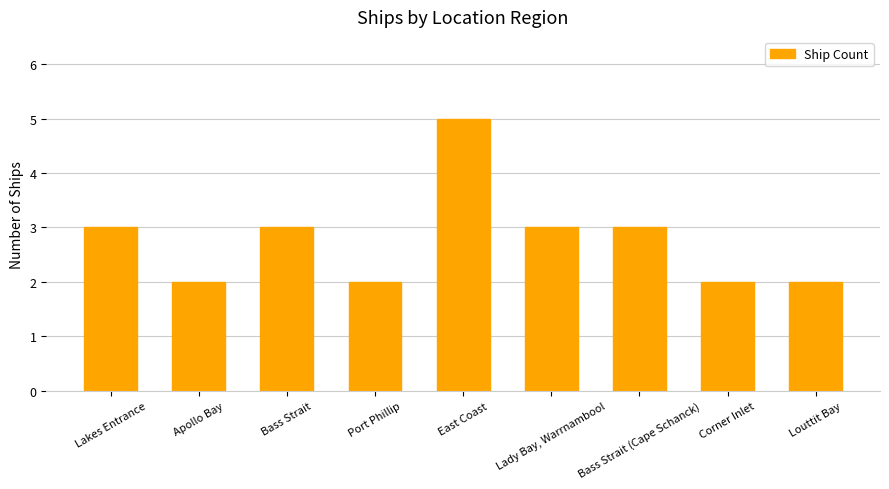

What is the label of the 8th bar from the left?

Corner Inlet